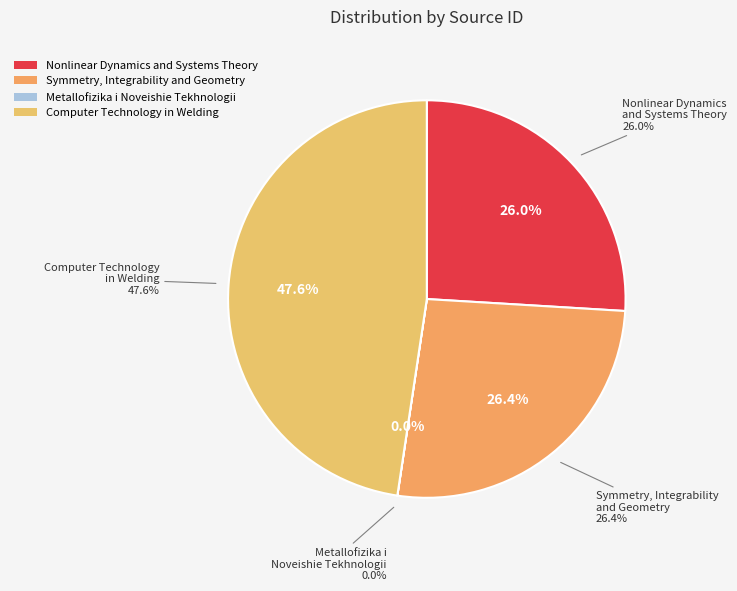

Which slice is the smallest?

Metallofizika i Noveishie Tekhnologii